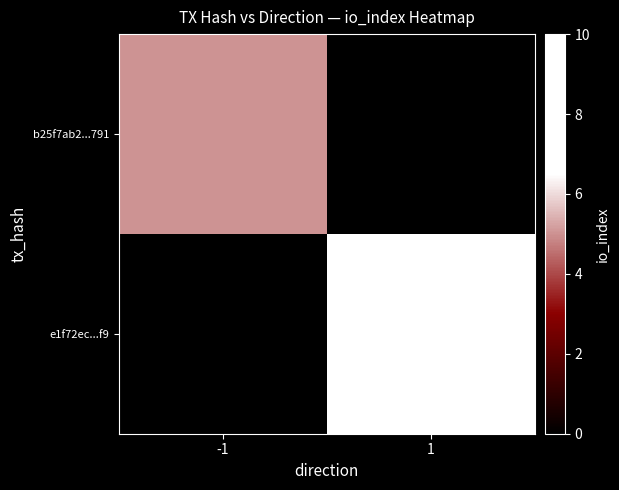

How many distinct data groups are displayed?

2